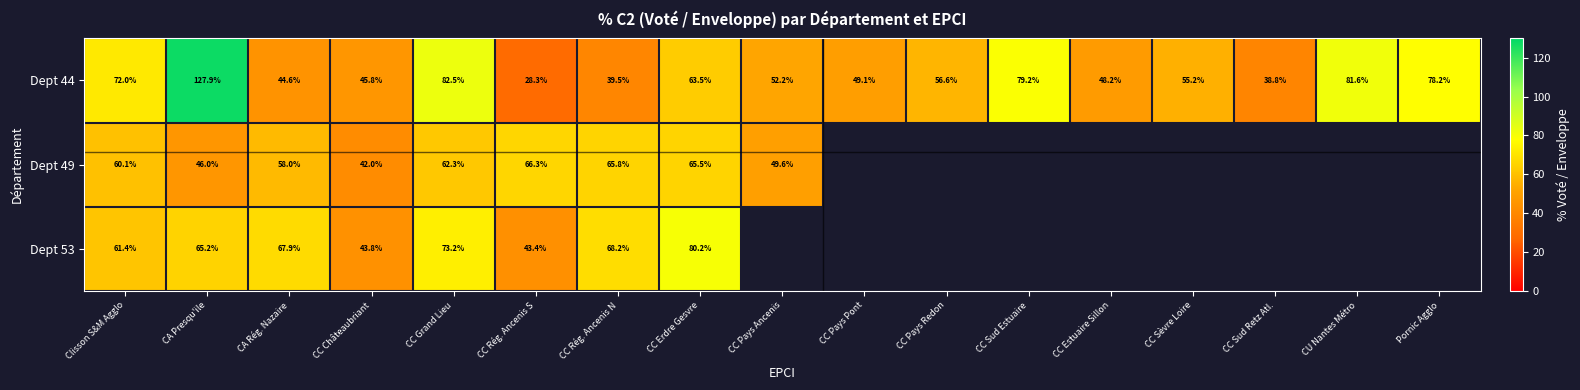

Read the Dept 44 value at CC Erdre Gesvre.

63.5